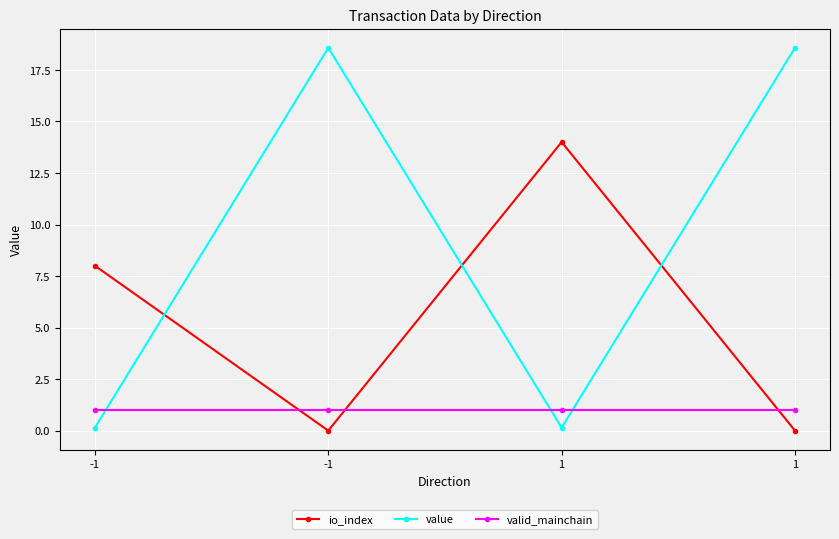

How many series are shown in this chart?

3